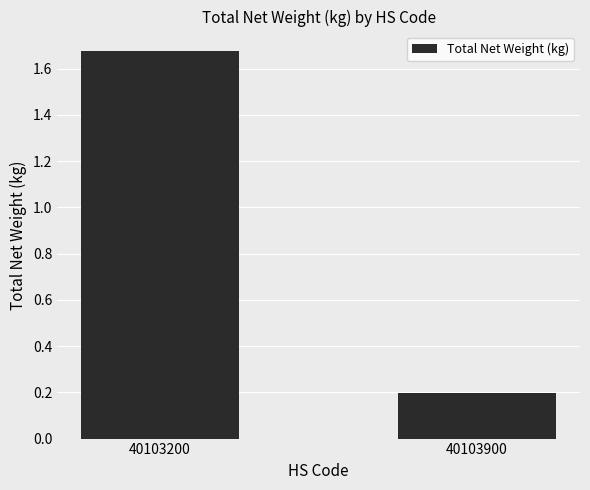

Between 40103200 and 40103900, which is larger?

40103200